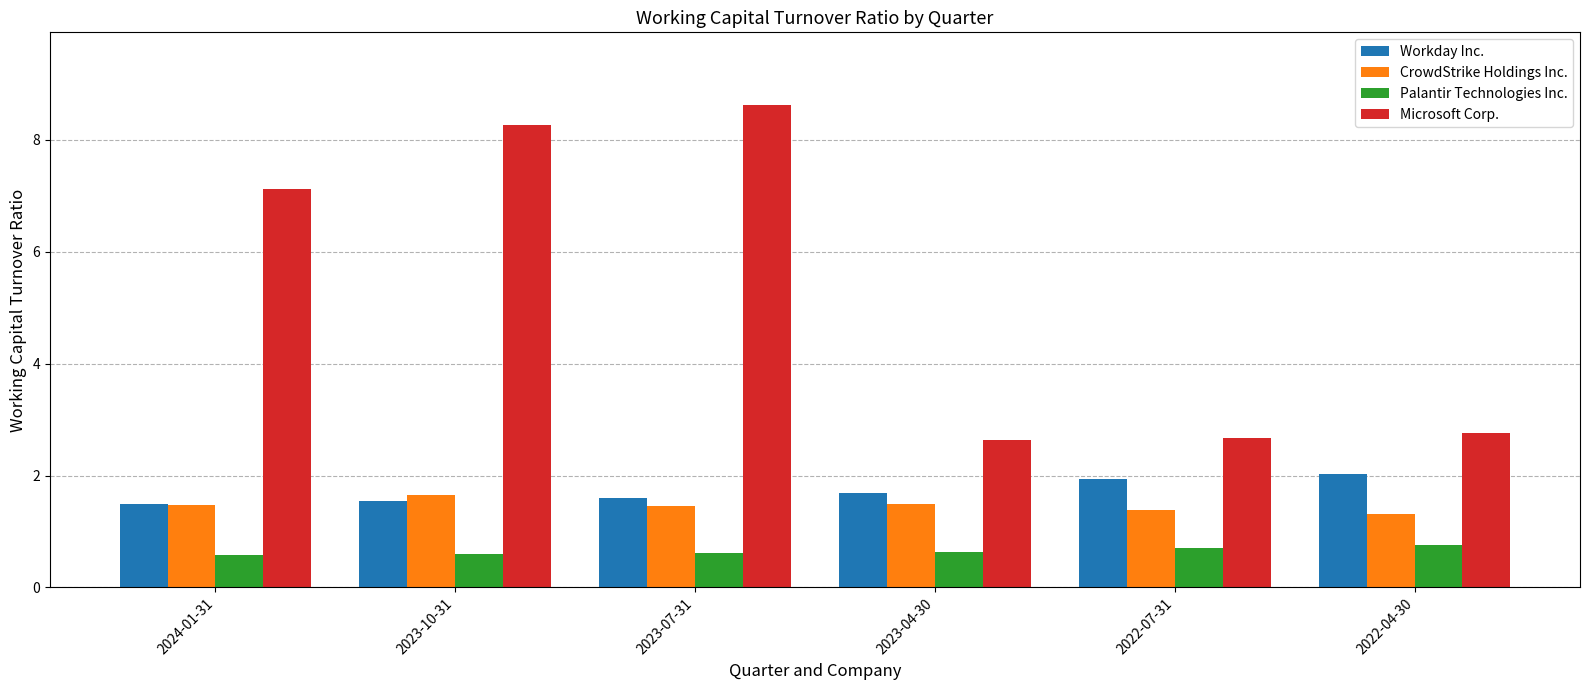

What is the difference between the highest and lowest values at 2023-04-30?

2.0